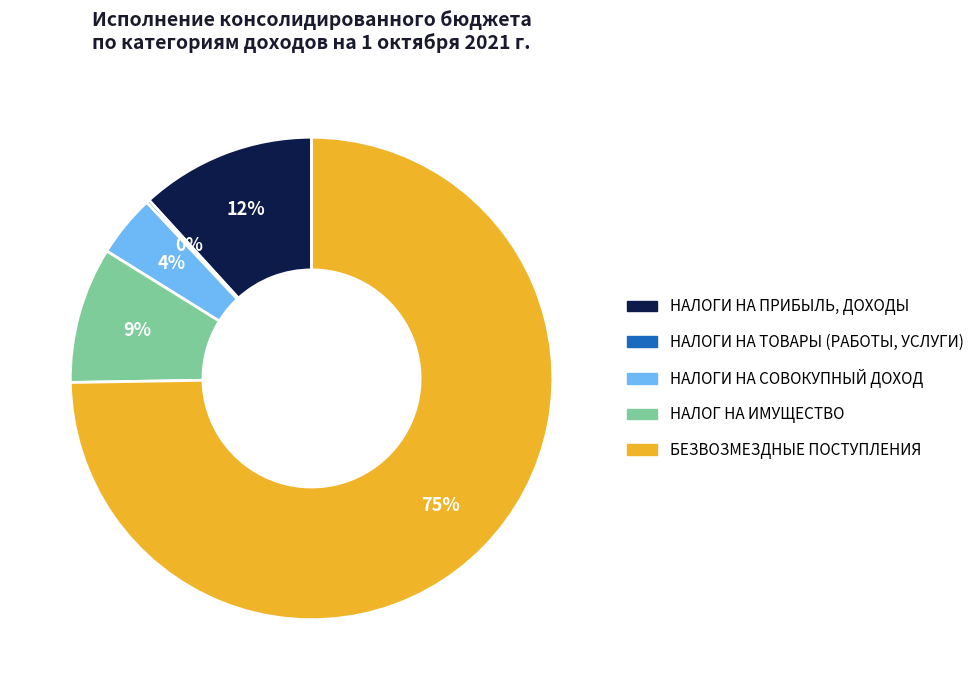

Which category has the biggest portion of the pie?

БЕЗВОЗМЕЗДНЫЕ ПОСТУПЛЕНИЯ